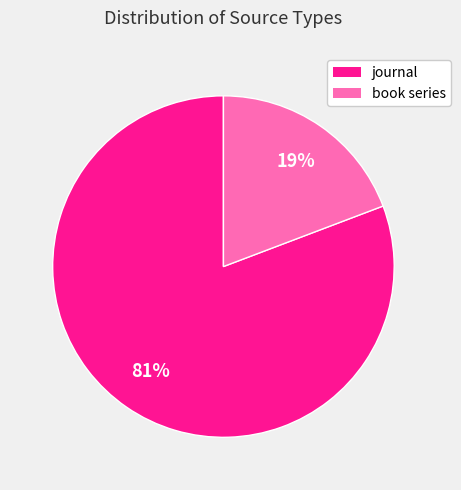

Which category has the smallest portion of the pie?

book series